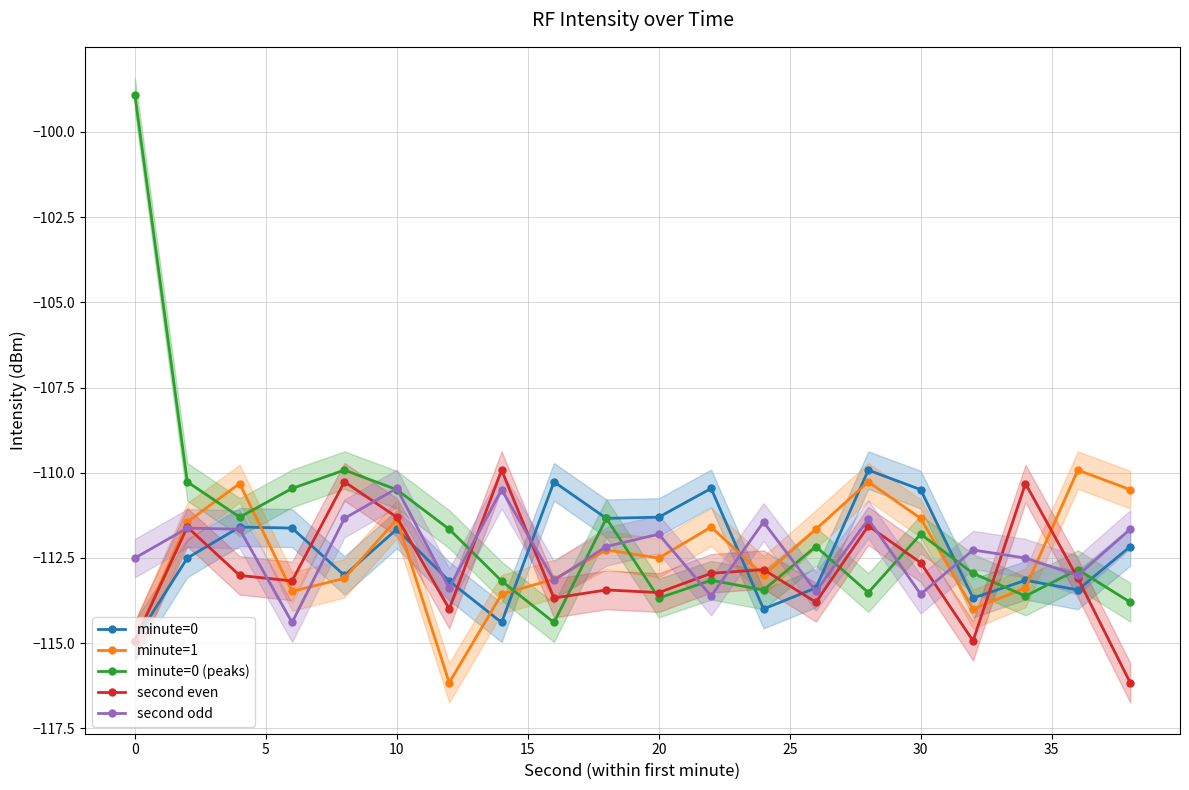

Does the chart have visible grid lines?

Yes